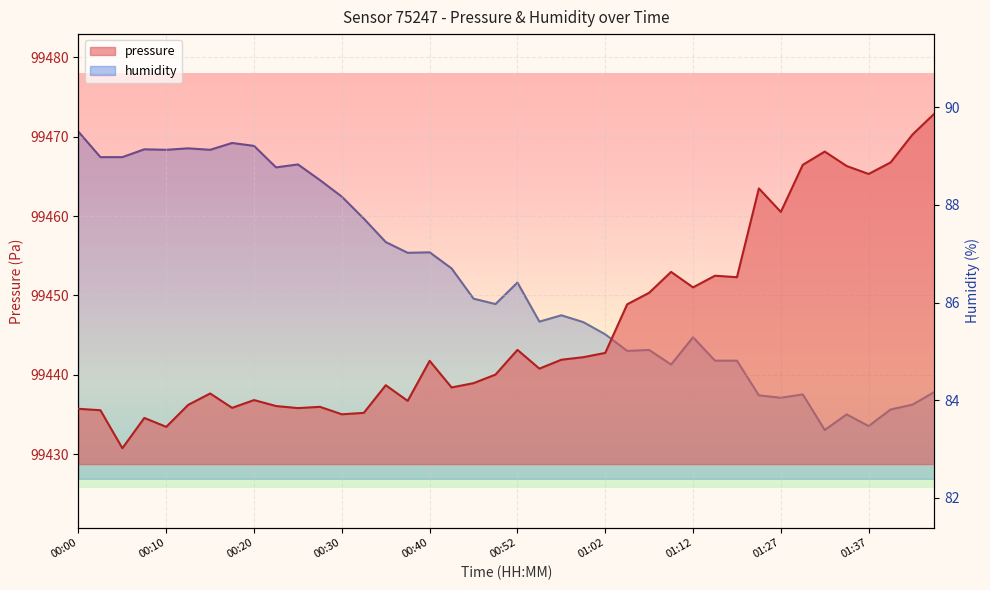

What is the difference between the maximum and minimum values in the humidity series?

6.1